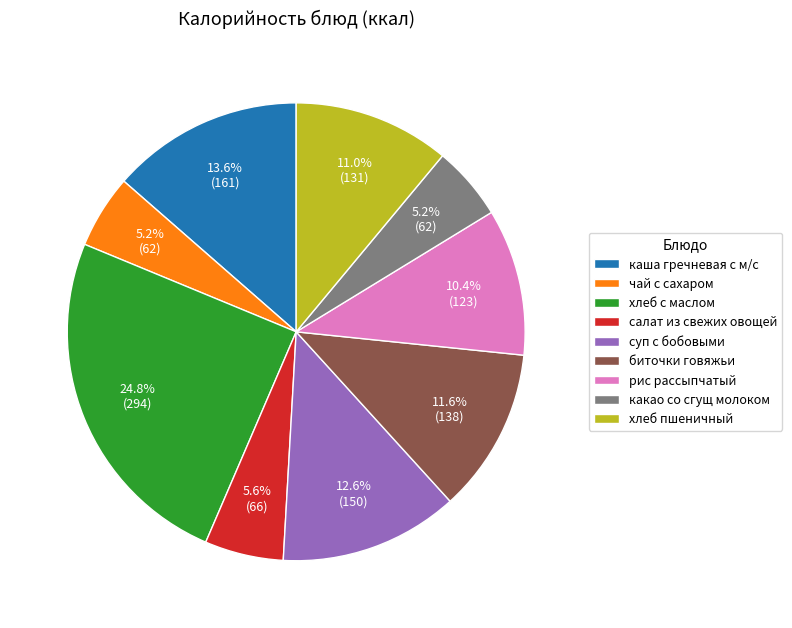

Is the sum of чай с сахаром and биточки говяжьи greater than half?

No